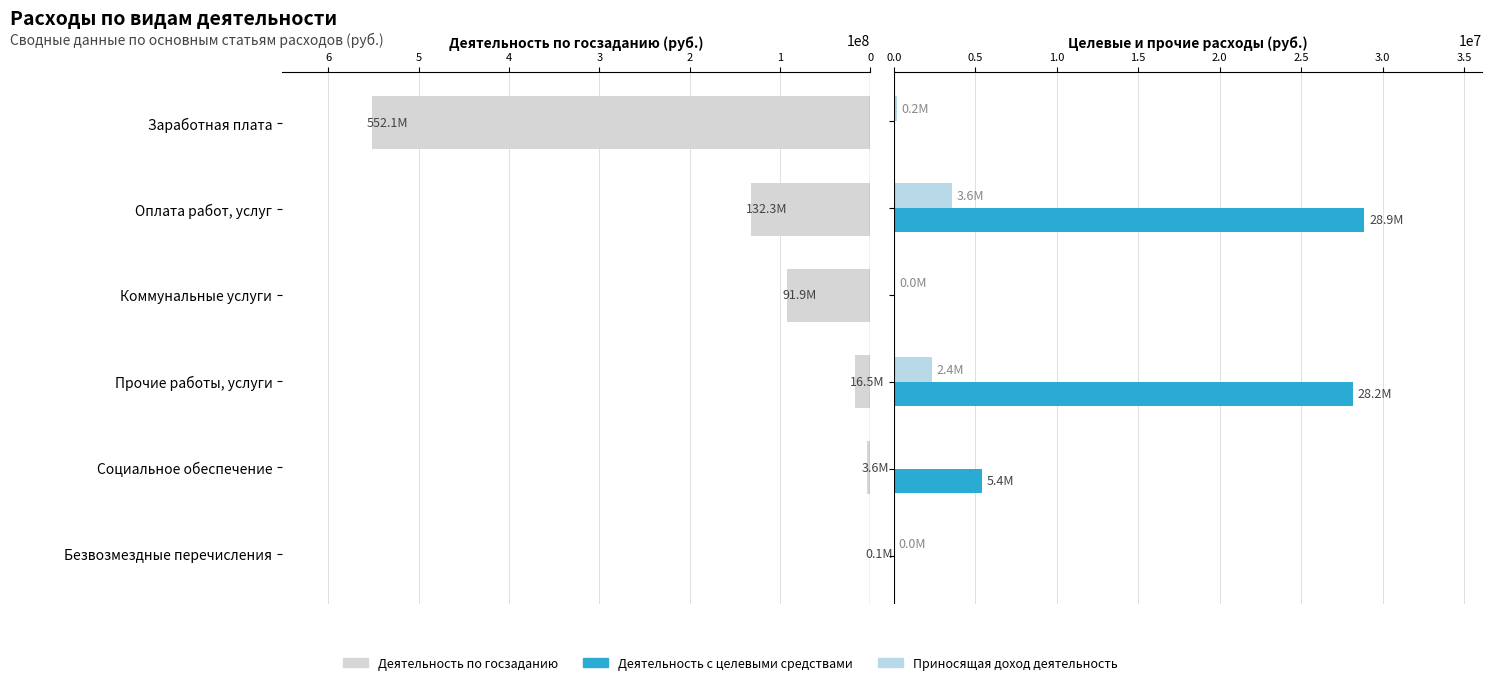

What is the lowest value of the Деятельность по госзаданию series?

52980.8